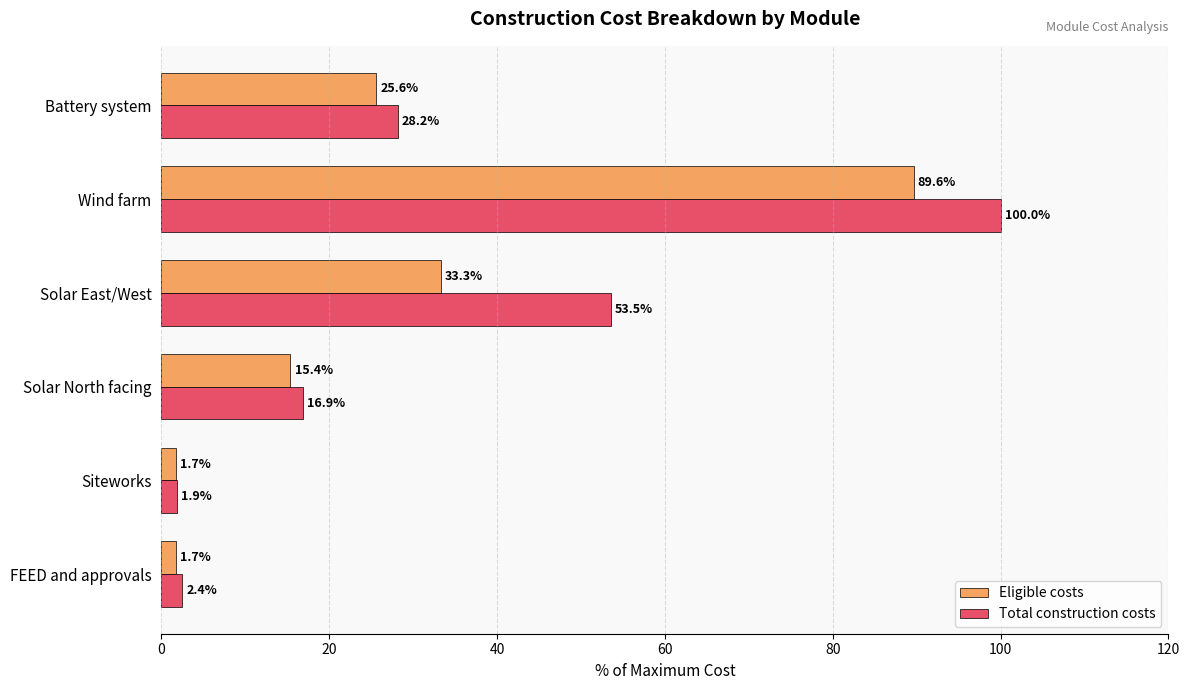

What is the sum of all Eligible costs values?

167.3